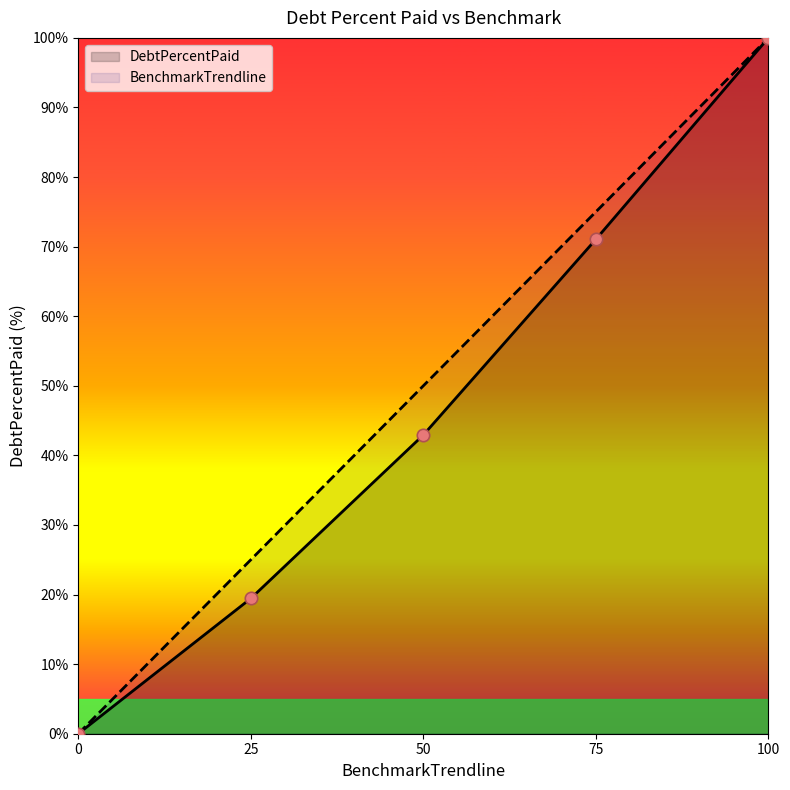

What are all the series names shown in the legend?

DebtPercentPaid, BenchmarkTrendline